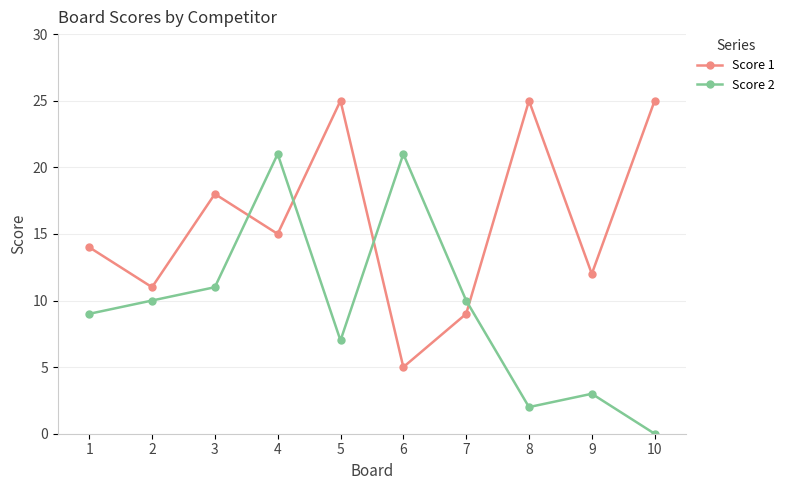

What is the maximum value shown in the chart?

25